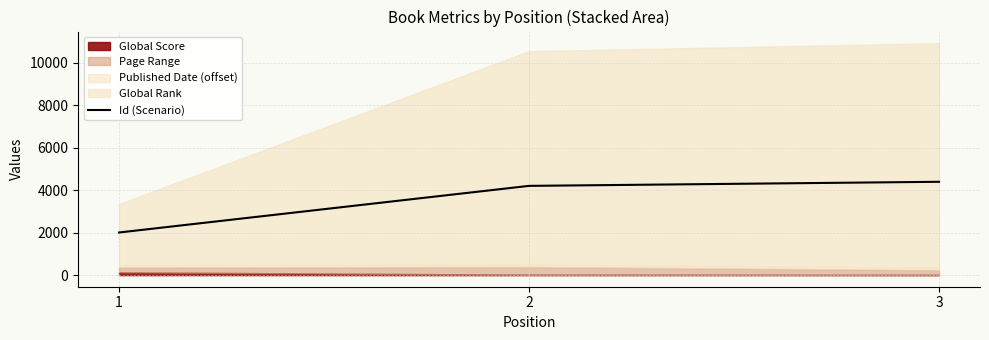

Count the number of values greater than 4198.

1